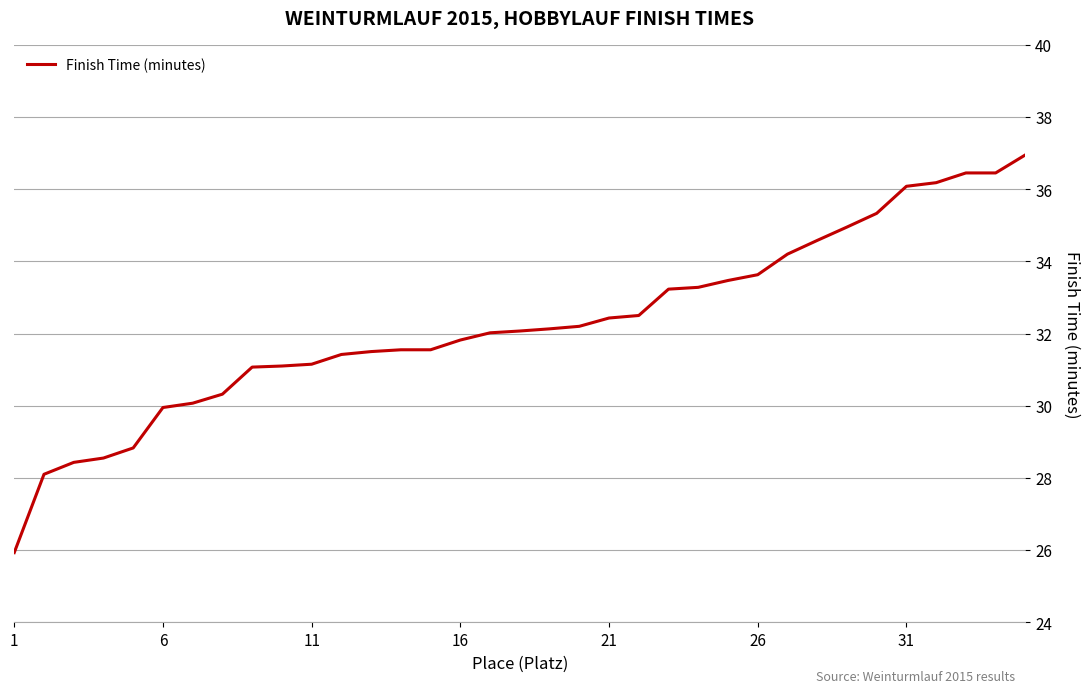

What is the greatest value displayed?

37.0